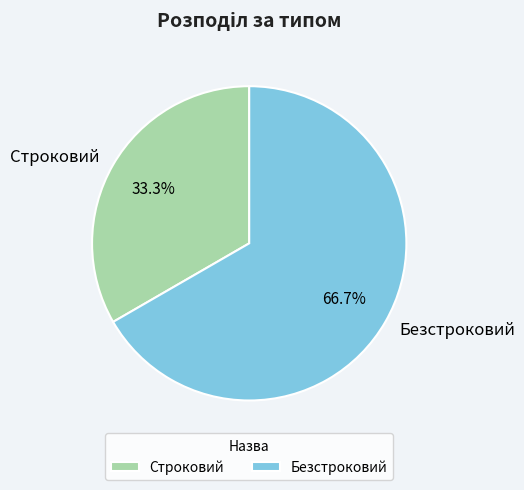

Is there a majority slice in this chart?

Yes